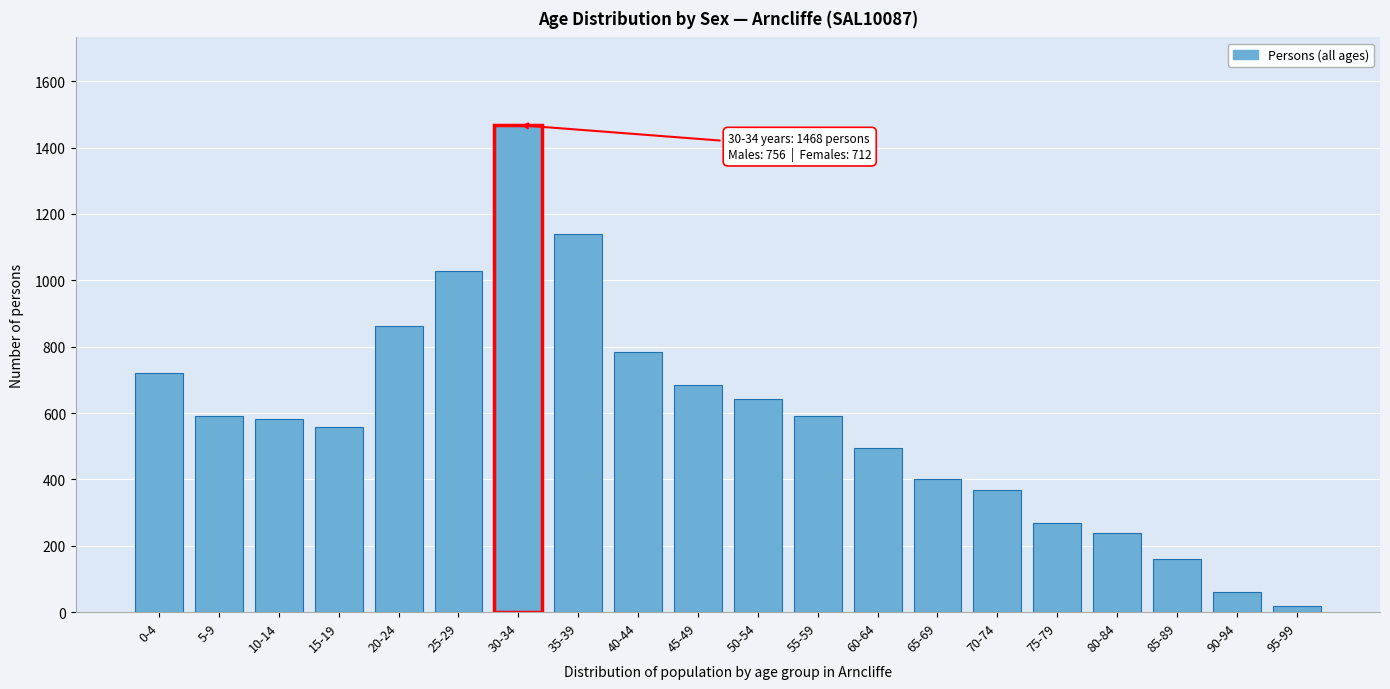

Is it true that the value at 35-39 is 1941?

False